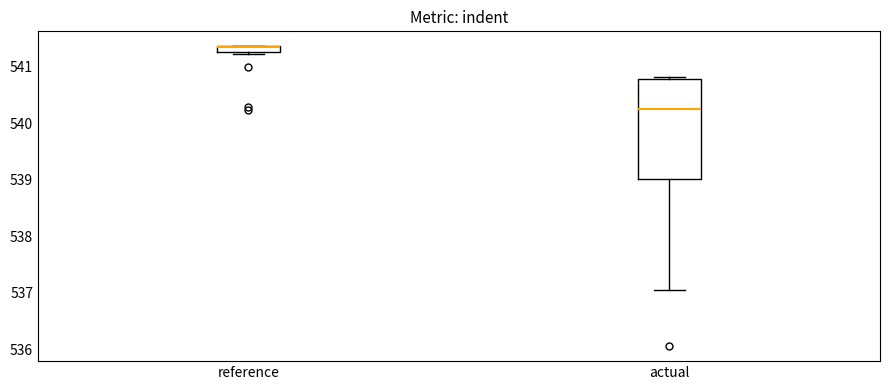

Where is the upper edge of the box for reference on the y-axis? The values are not printed on the chart, so give them approximately, as read against the axis.

541.4